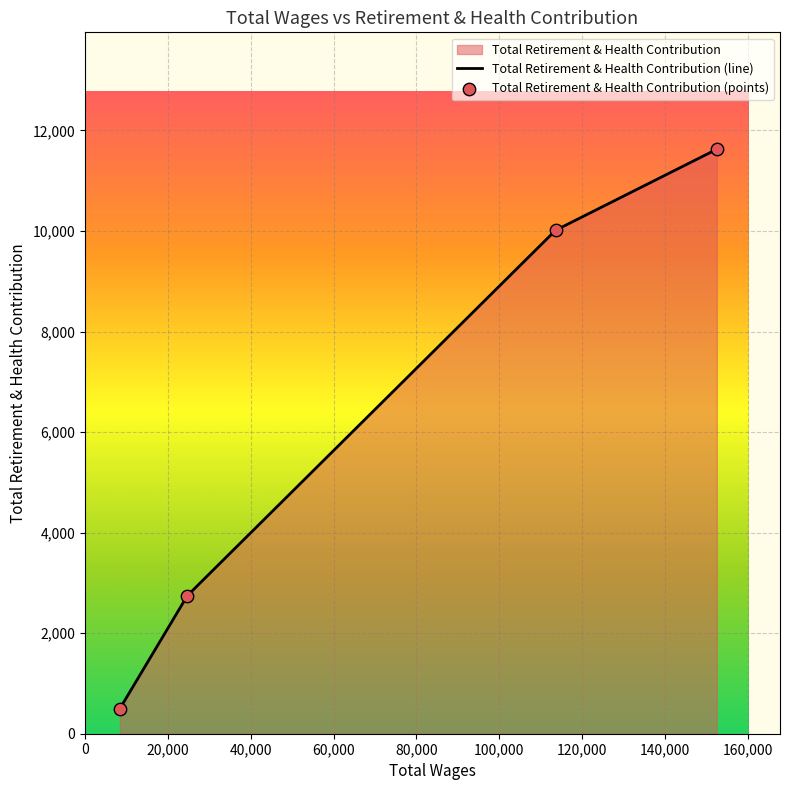

True or false: there are more than 1 points higher than both neighbors.

False